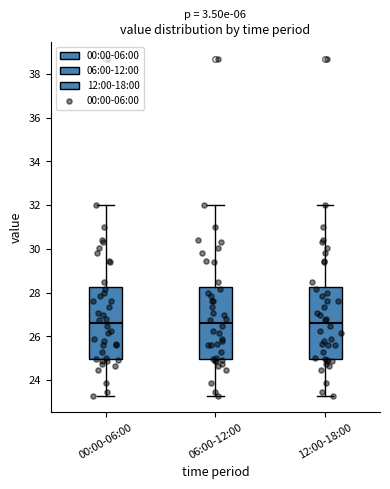

Reading left to right, transcribe this box plot: for each box, give where its median line is, the range the box spans, and where its two whiskers end, as read against the y-axis. The values are not printed on the chart, so give them approximately, as read against the axis.

00:00-06:00: median 26.6, box 25.0 to 28.2, whiskers 23.4 to 32.0
06:00-12:00: median 26.6, box 25.0 to 28.2, whiskers 23.4 to 32.0
12:00-18:00: median 26.6, box 25.0 to 28.2, whiskers 23.4 to 32.0